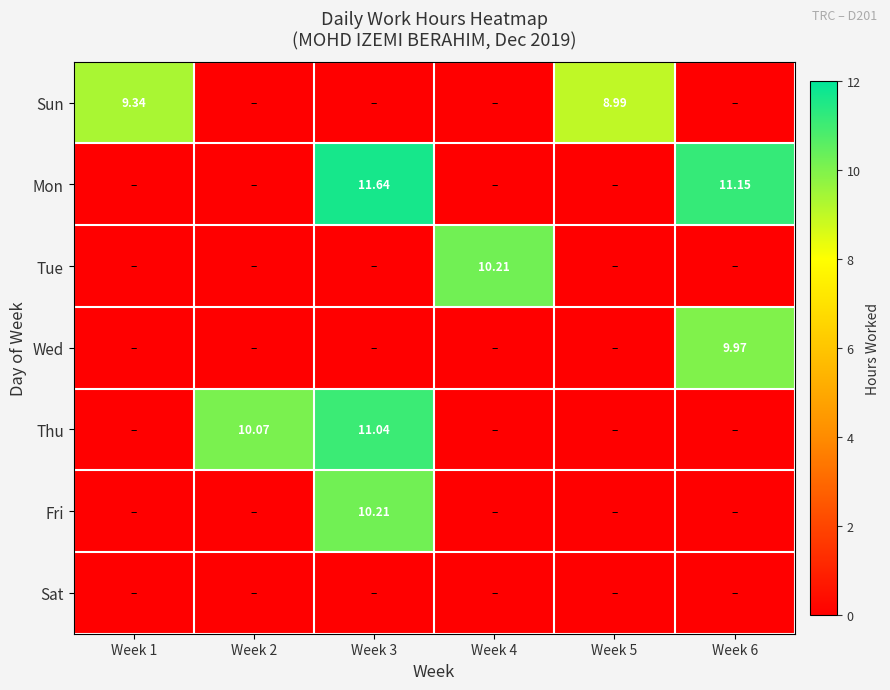

Between Week 2 and Week 1, which is larger?

Week 1